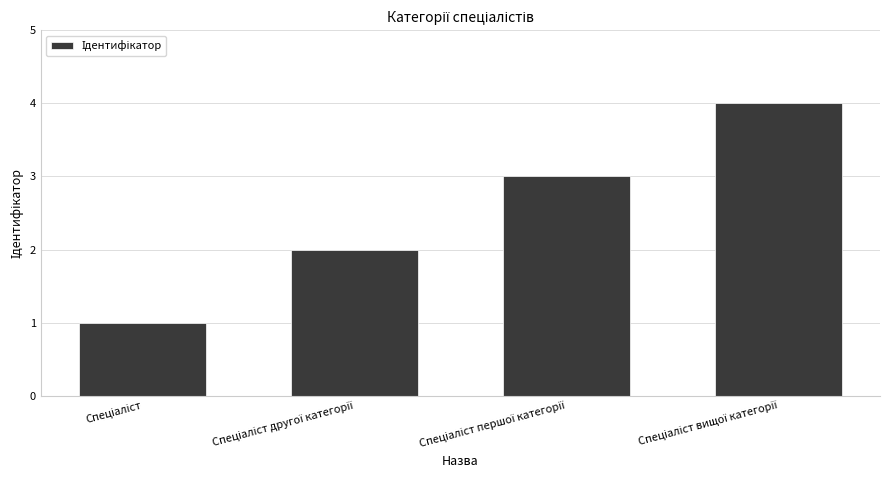

What is the sum of all values?

10